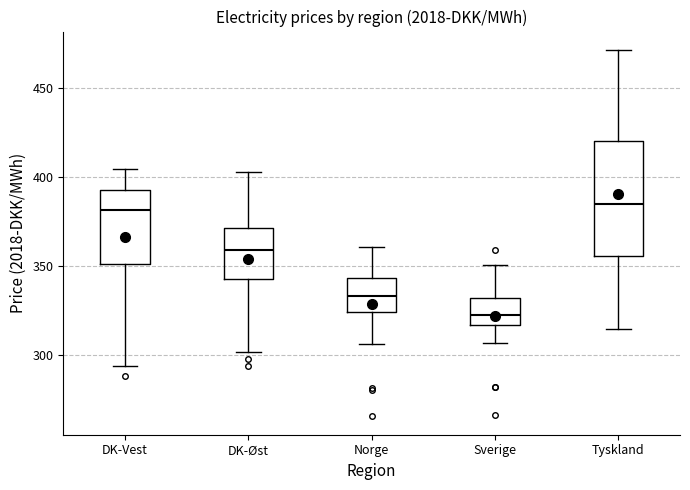

Reading left to right, transcribe this box plot: for each box, give where its median line is, the range the box spans, and where its two whiskers end, as read against the y-axis. The values are not printed on the chart, so give them approximately, as read against the axis.

DK-Vest: median 380, box 350 to 390, whiskers 295 to 405
DK-Øst: median 360, box 340 to 370, whiskers 300 to 400
Norge: median 335, box 325 to 345, whiskers 305 to 360
Sverige: median 320, box 315 to 330, whiskers 305 to 350
Tyskland: median 385, box 355 to 420, whiskers 315 to 470